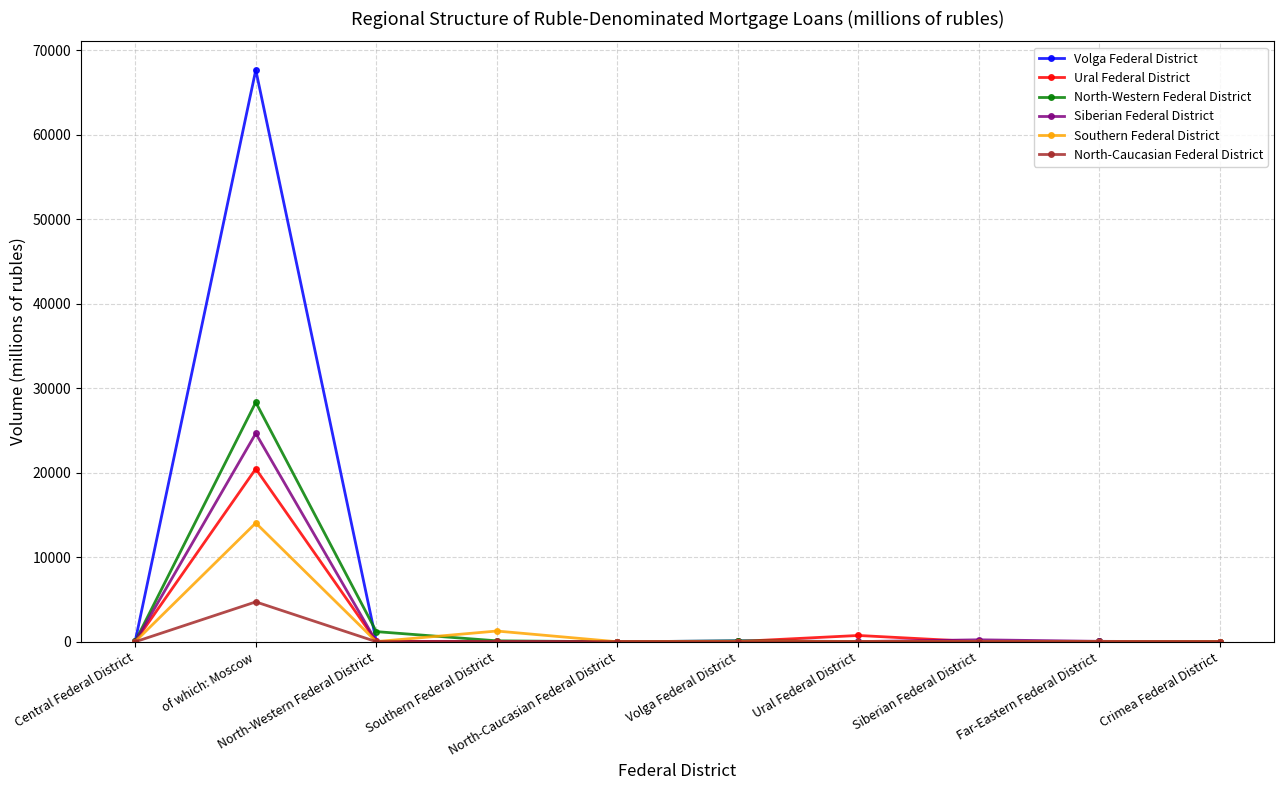

What is the difference between the highest and lowest values at Ural Federal District?

745